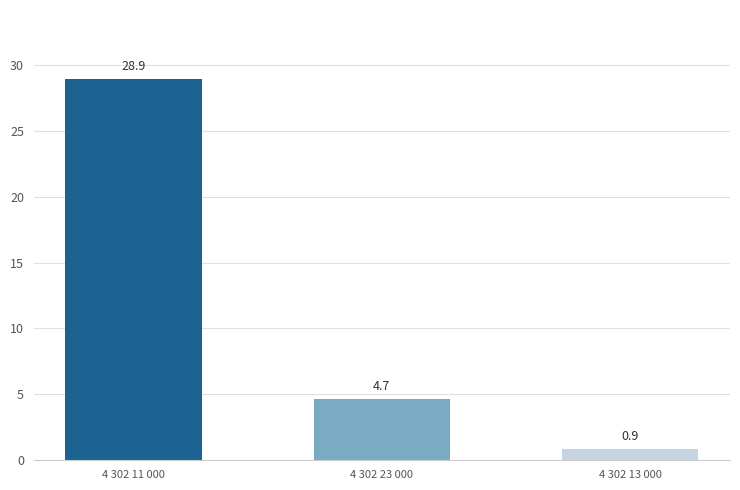

Does the chart contain stacked bars?

No